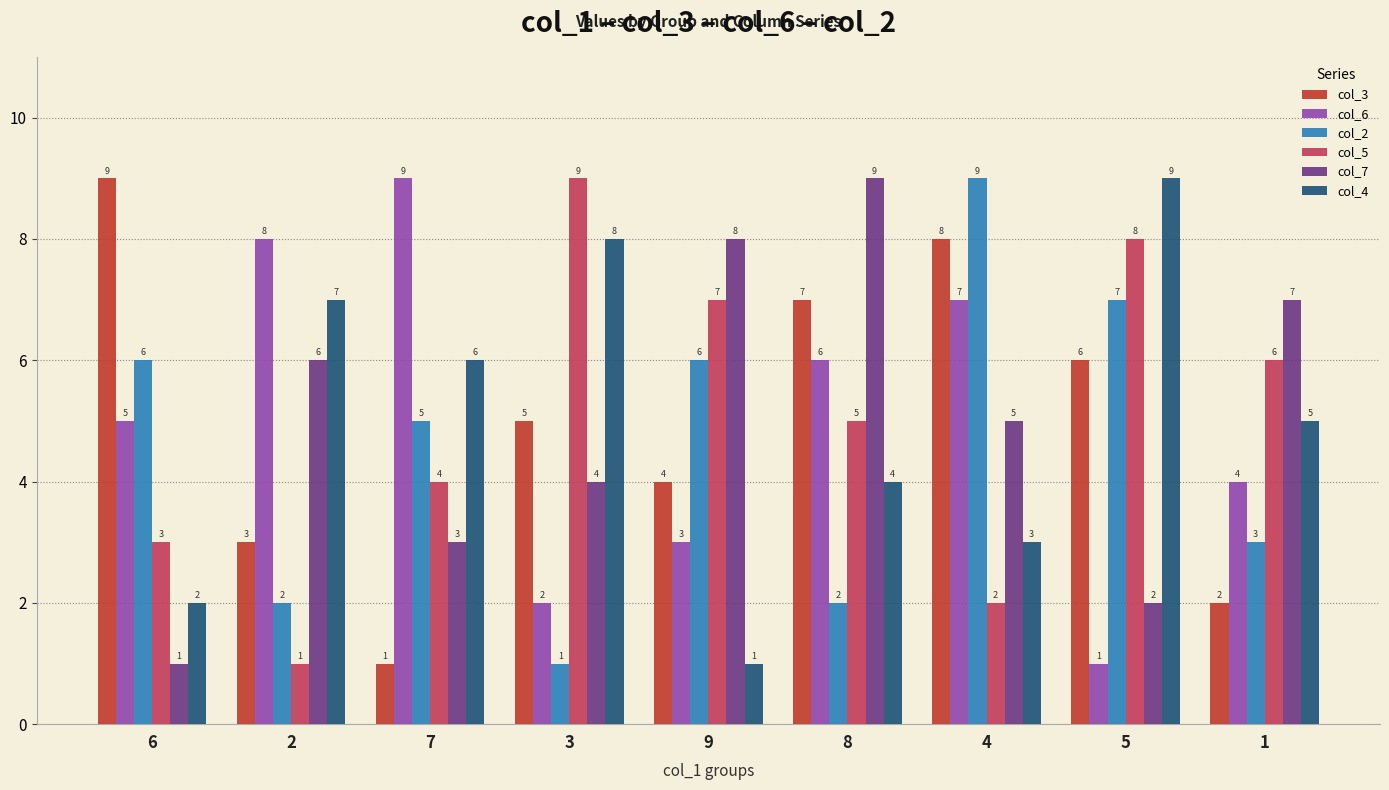

Read the col_6 value at 2.

8